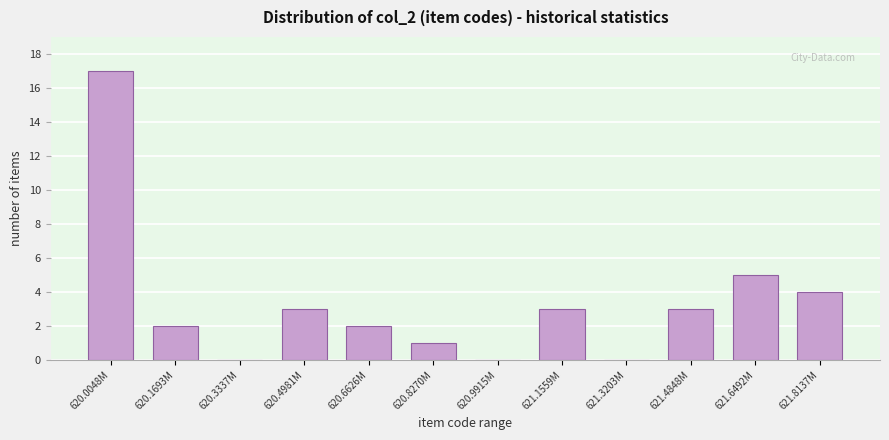

Reading left to right, list all the values displayed in this chart.

620.0048M=17	620.1693M=2	620.3337M=0	620.4981M=3	620.6626M=2	620.8270M=1	620.9915M=0	621.1559M=3	621.3203M=0	621.4848M=3	621.6492M=5	621.8137M=4